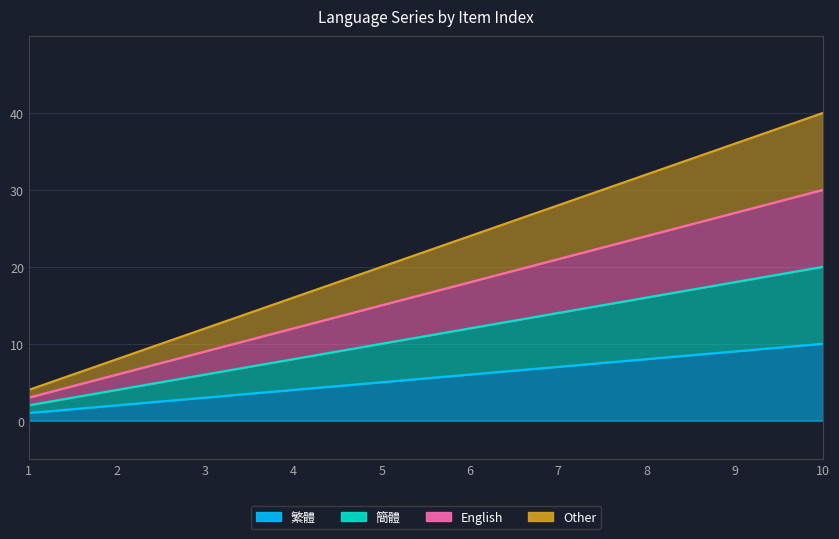

Does the chart have visible grid lines?

Yes